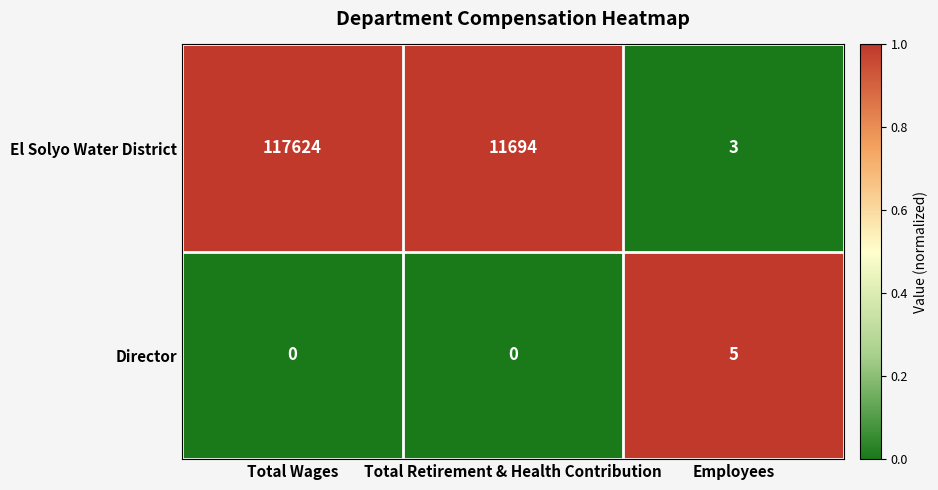

How many data points does each series have?

3